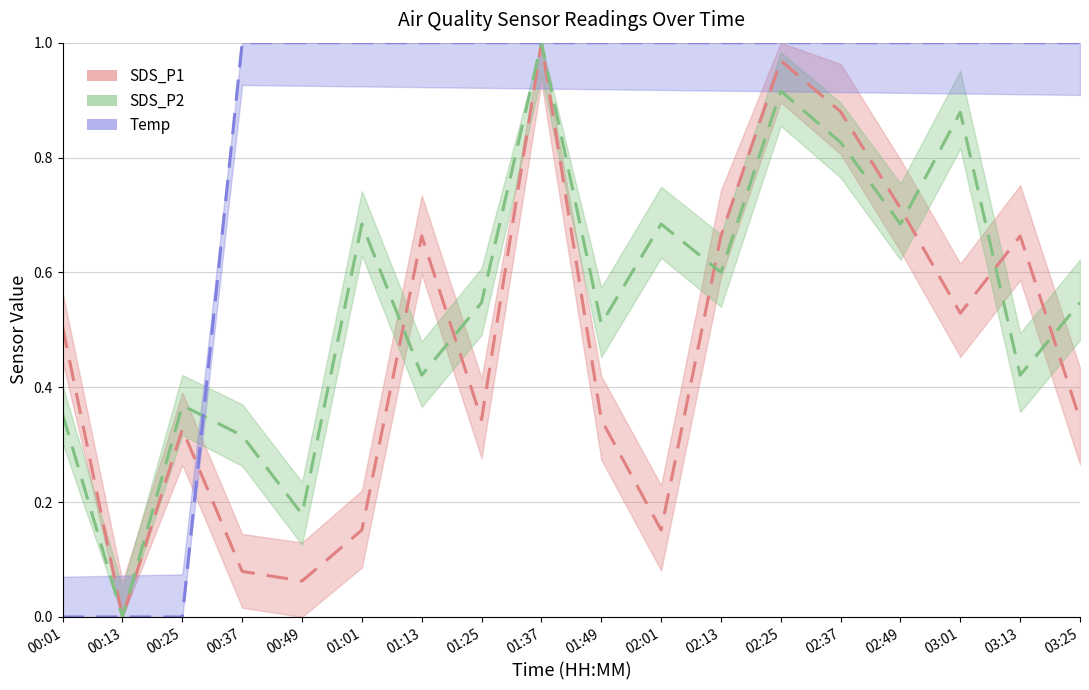

What is the label of the 2nd point from the right?

03:13